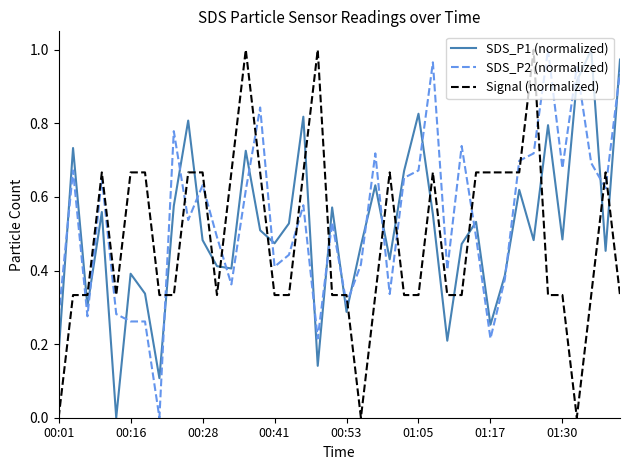

What is the sum of all SDS_P1 (normalized) values?

20.5